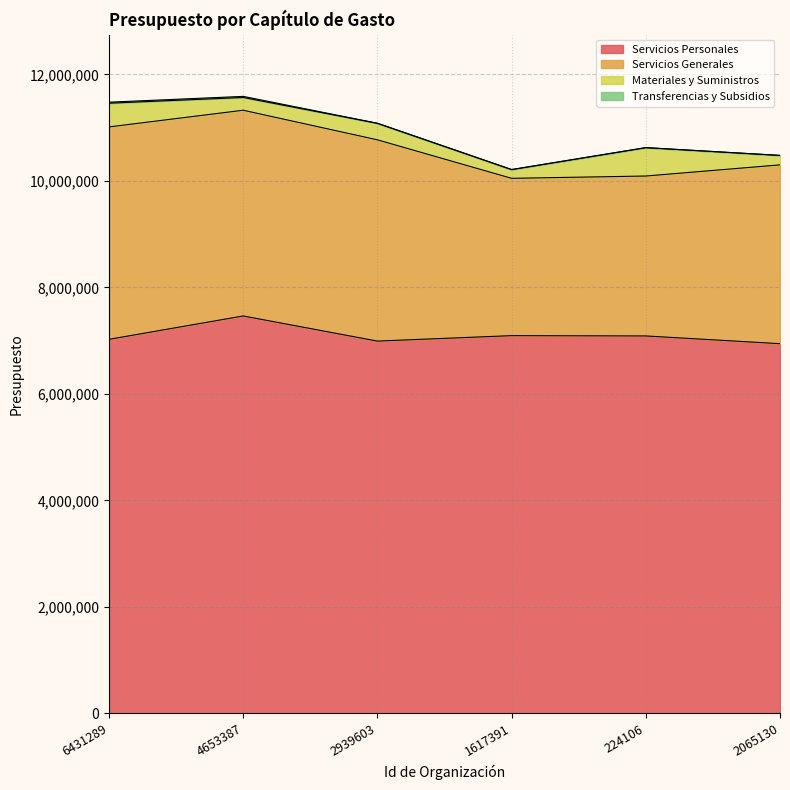

What value does the Transferencias y Subsidios series have at 224106?

1207